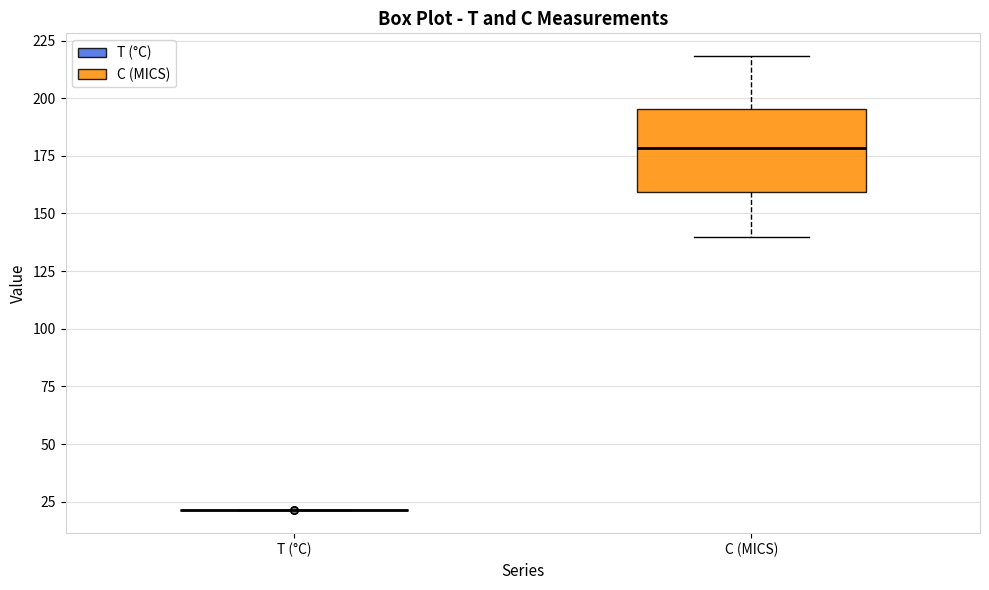

Which box is the tallest, from its lower edge to its upper edge?

C (MICS)